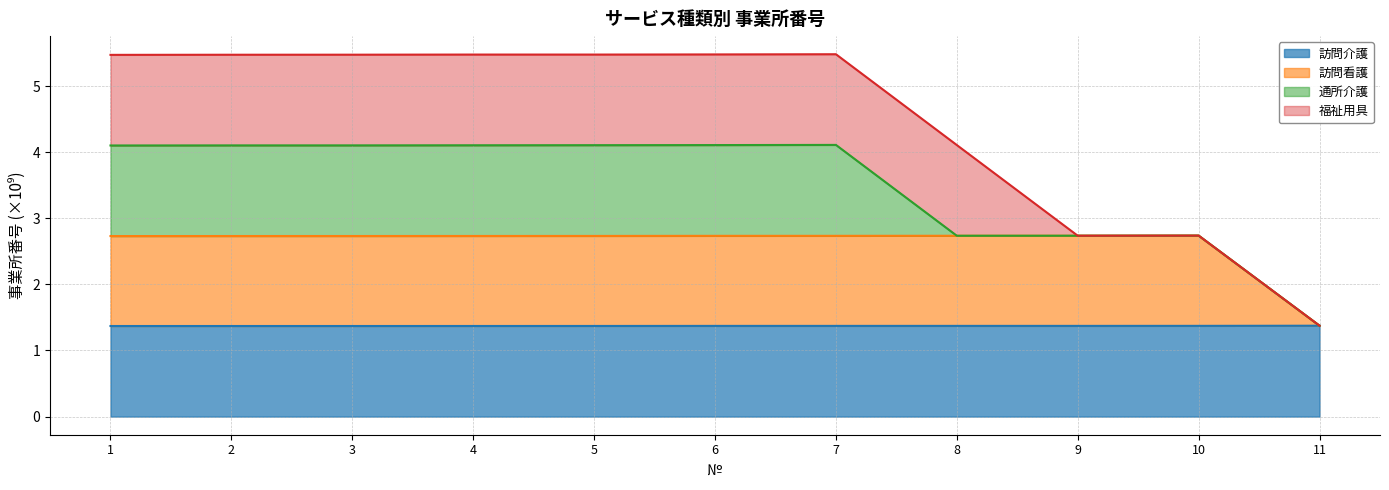

Is the value of 訪問介護 at 4 greater than the value of 訪問看護 at 4?

No